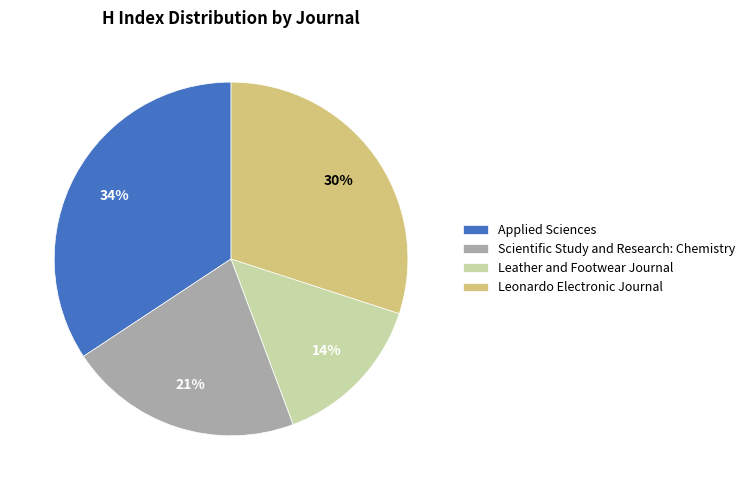

How many slices are in this pie chart?

4